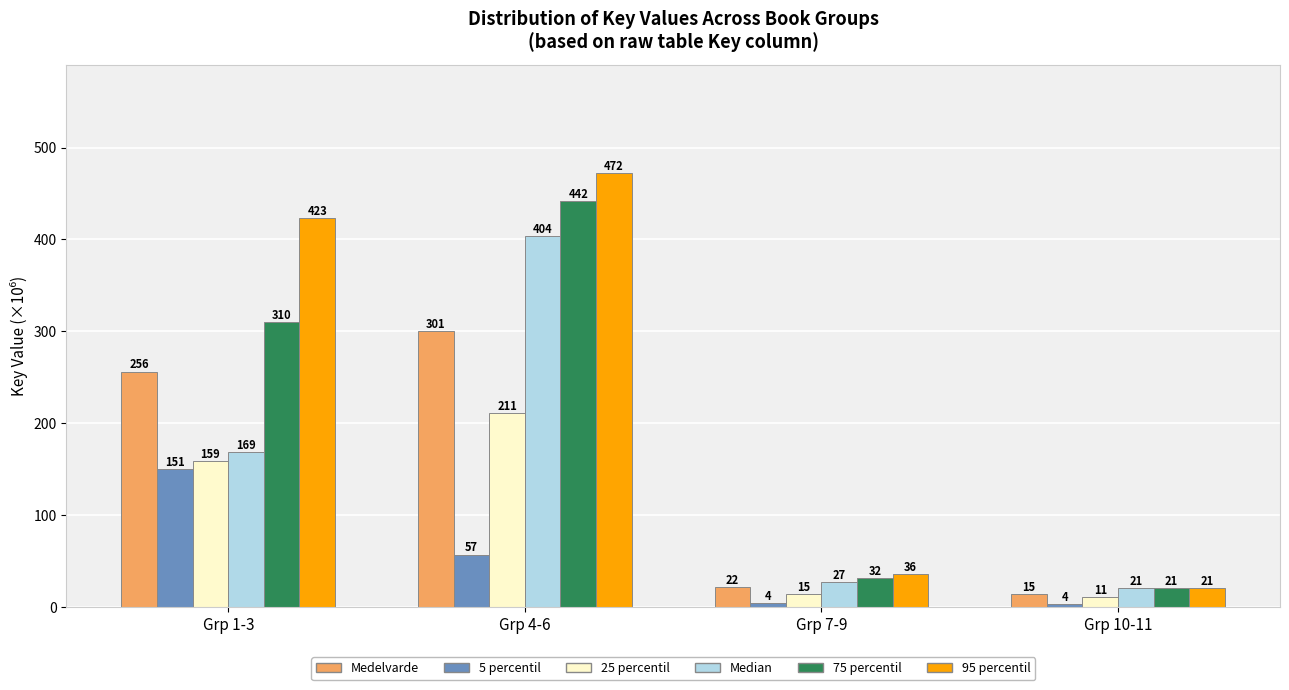

The 75 percentil series shows 66.0 at Grp 1-3. True or false?

False